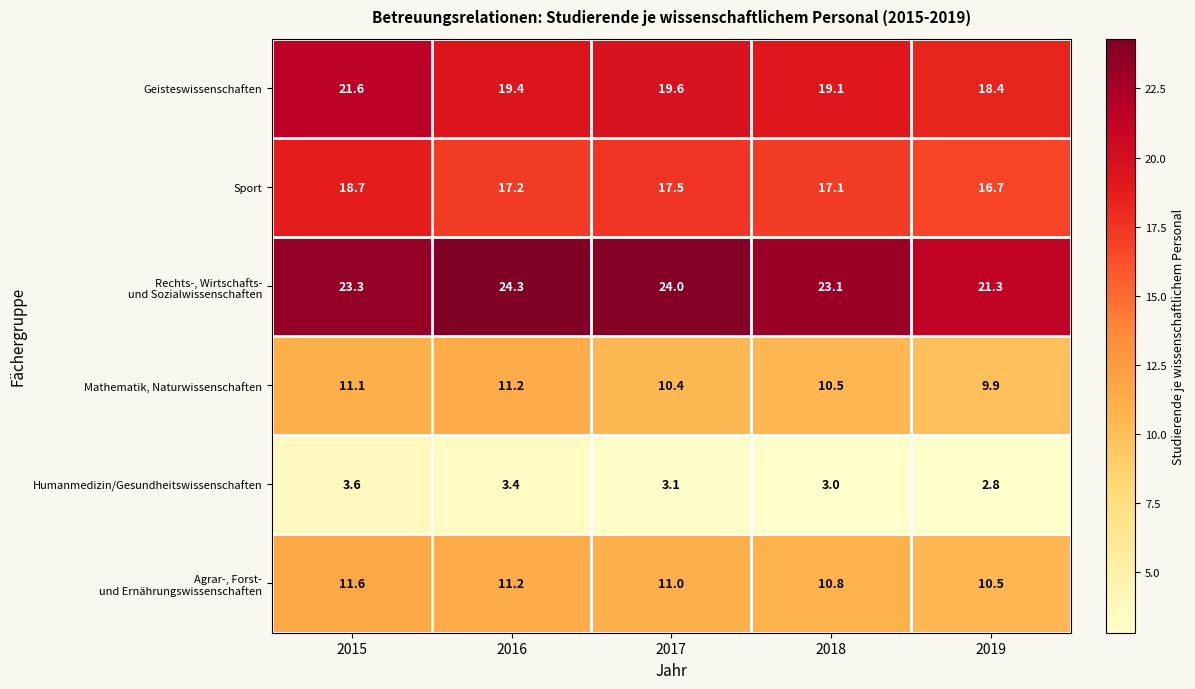

What is the difference between the maximum and minimum values in the Humanmedizin/Gesundheitswissenschaften series?

0.8